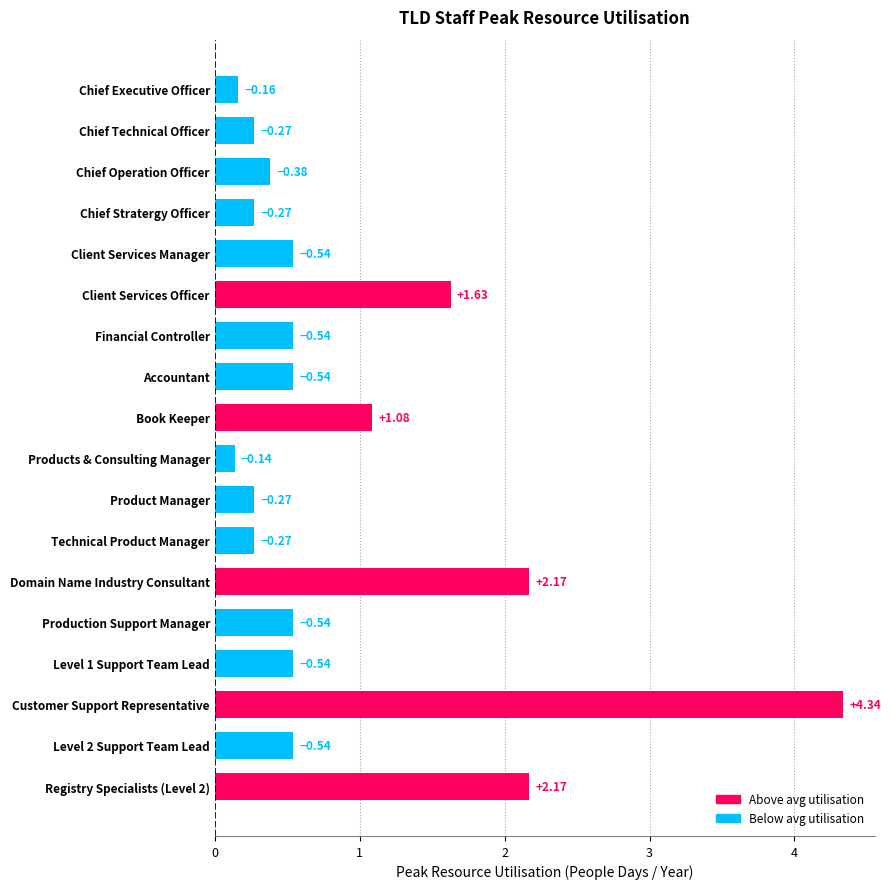

Are the bars horizontal?

Yes